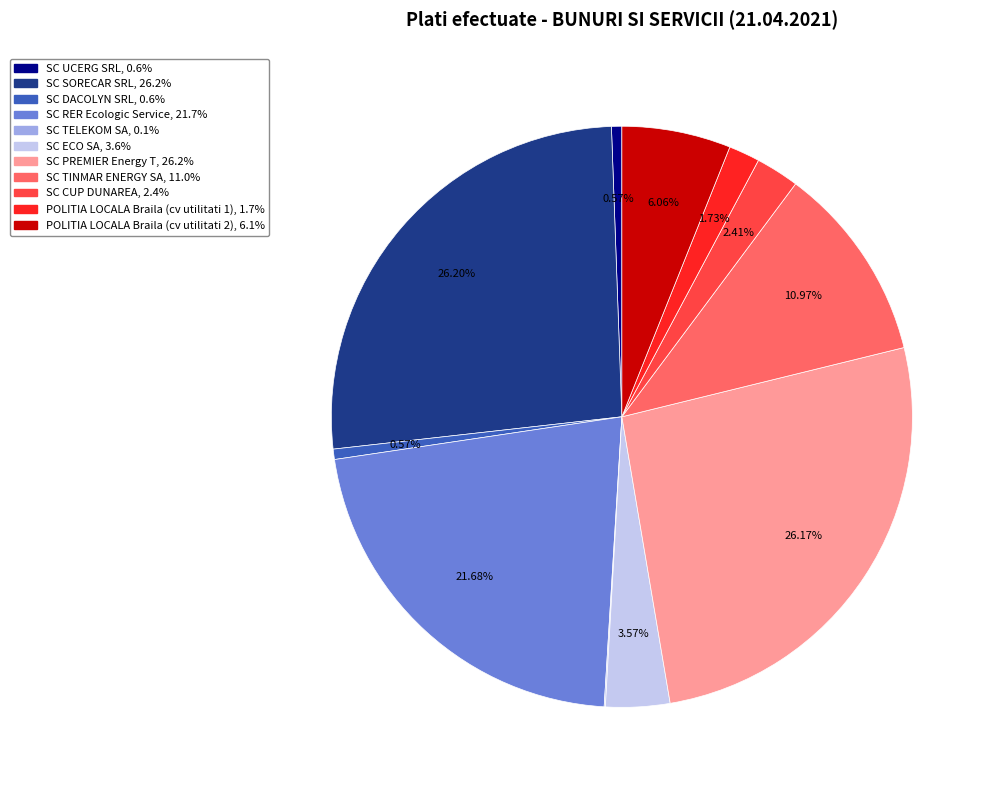

To the nearest percent, what portion does SC DACOLYN SRL represent?

1%